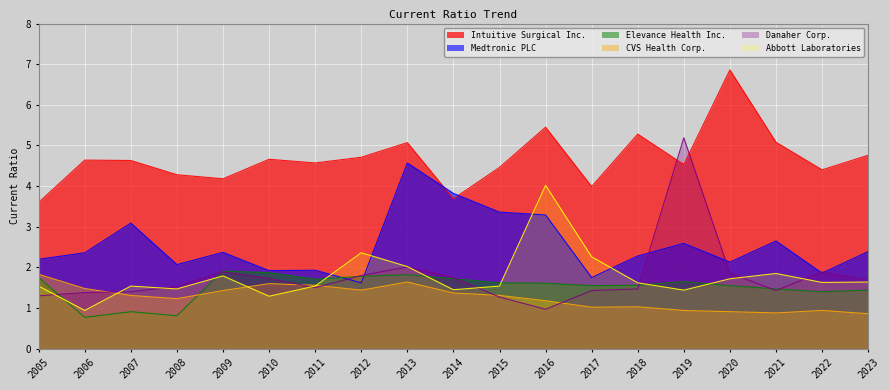

How many lines are shown in the chart?

6